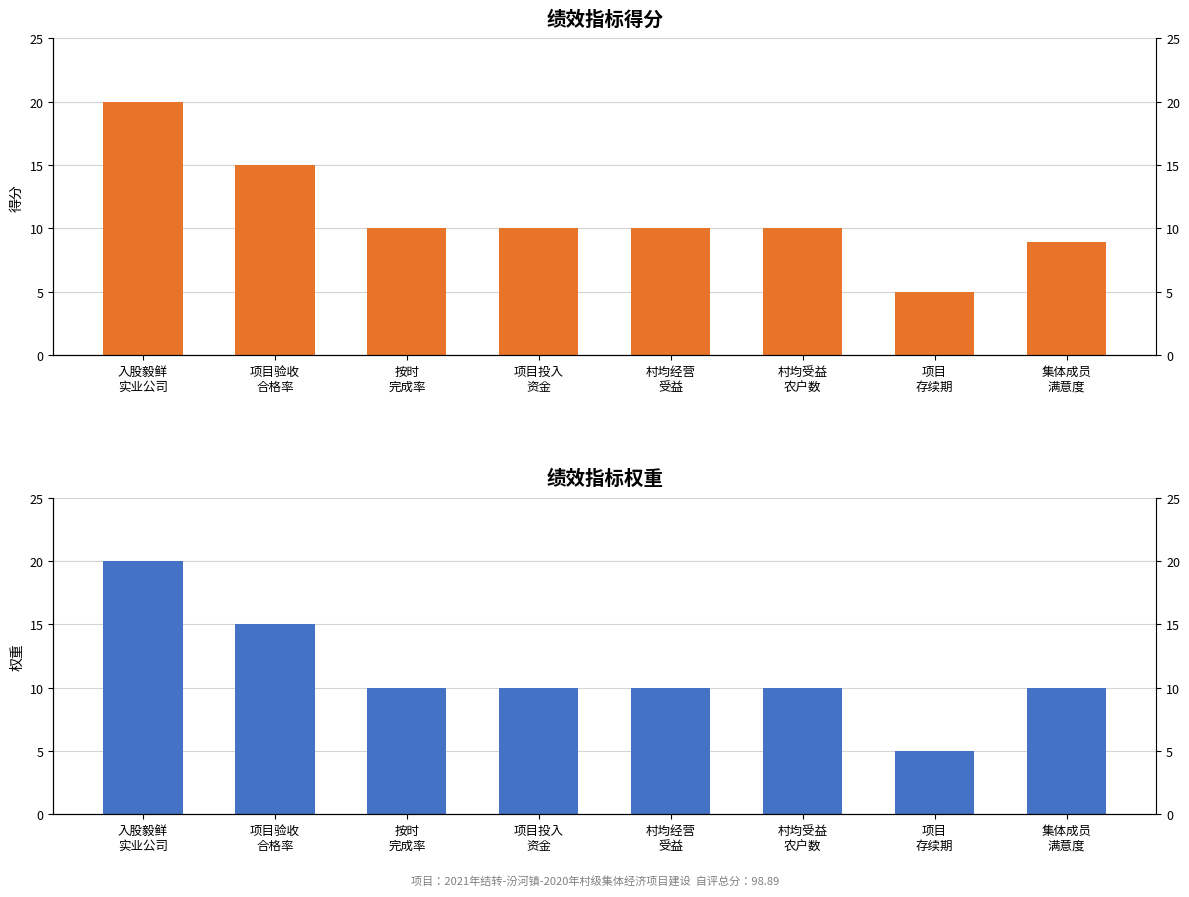

Rank the series by their average value, from lowest to highest.

指标得分, 指标权重